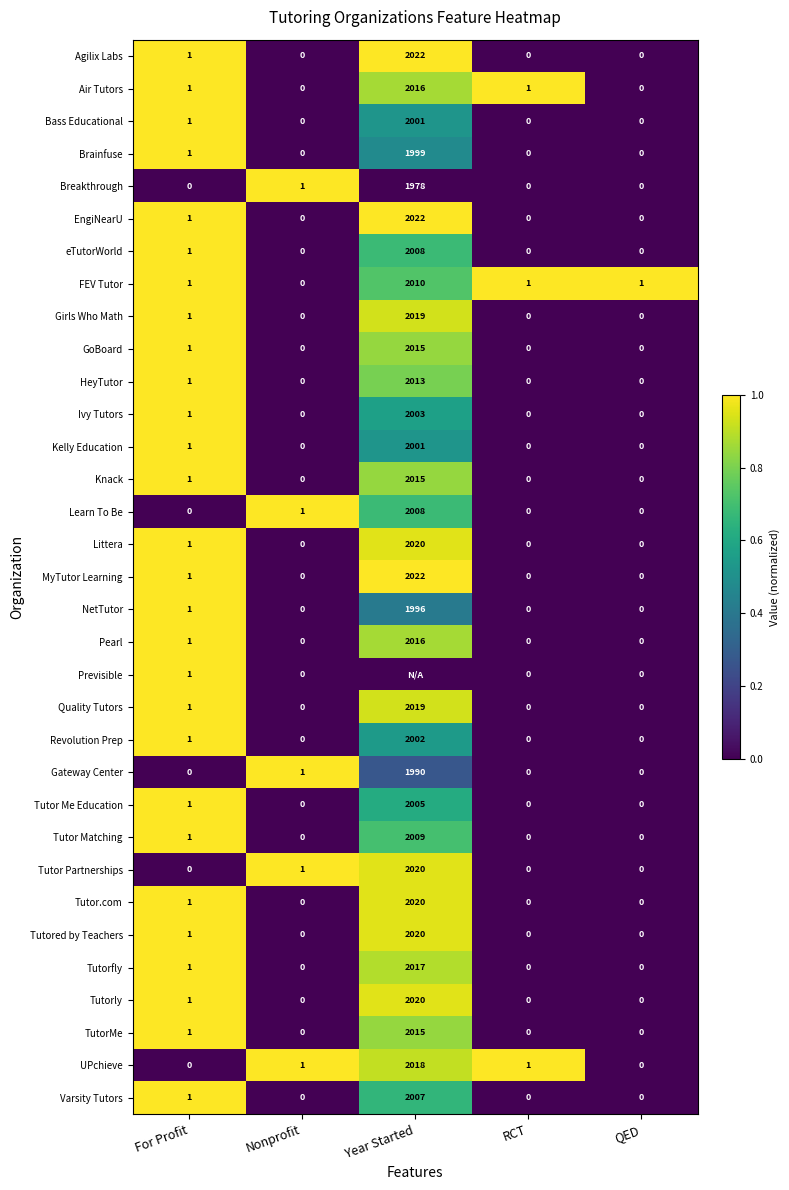

True or false: Bass Educational has a value of 0 at RCT.

True